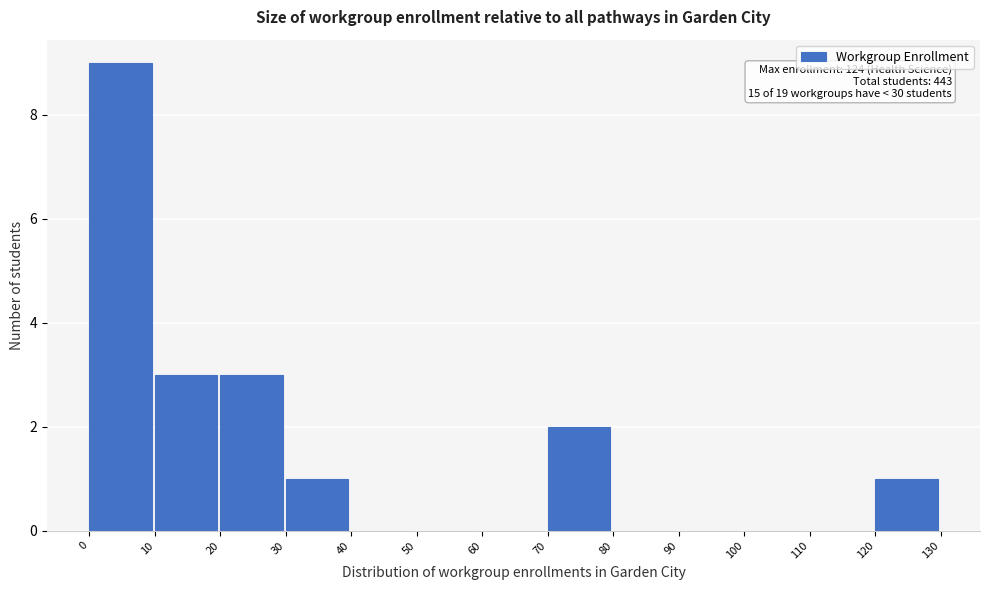

Over which range of the x-axis is the bar tallest?

0 to 10